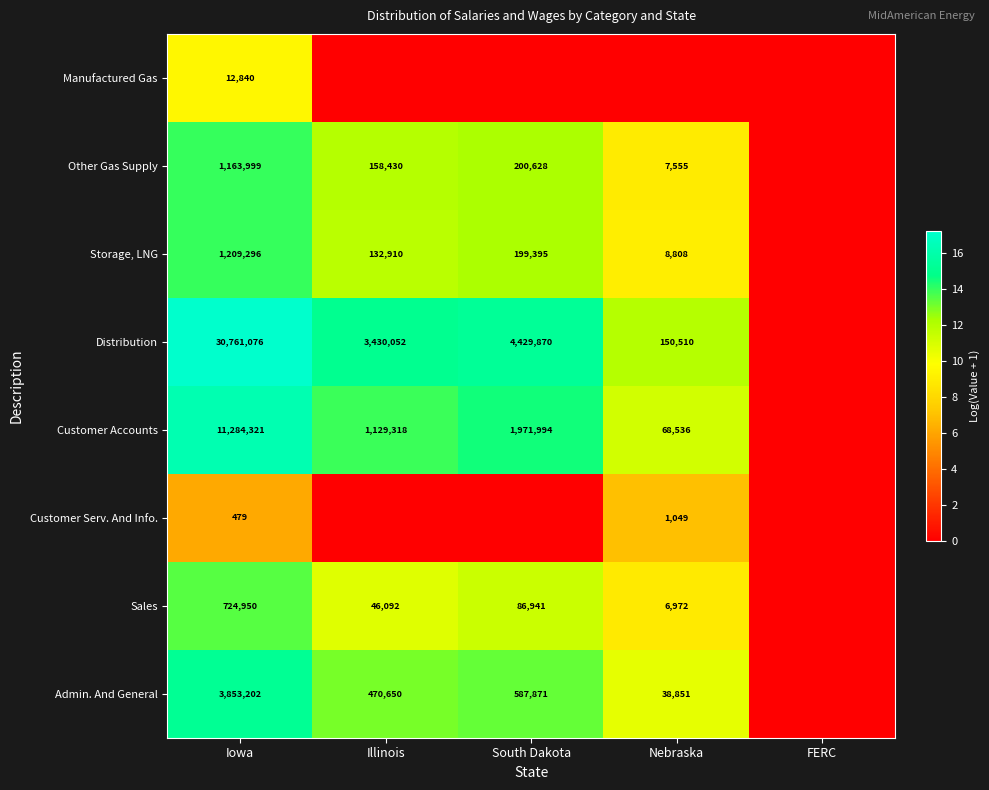

The value of Admin. And General at South Dakota is 6.1. True or false?

False